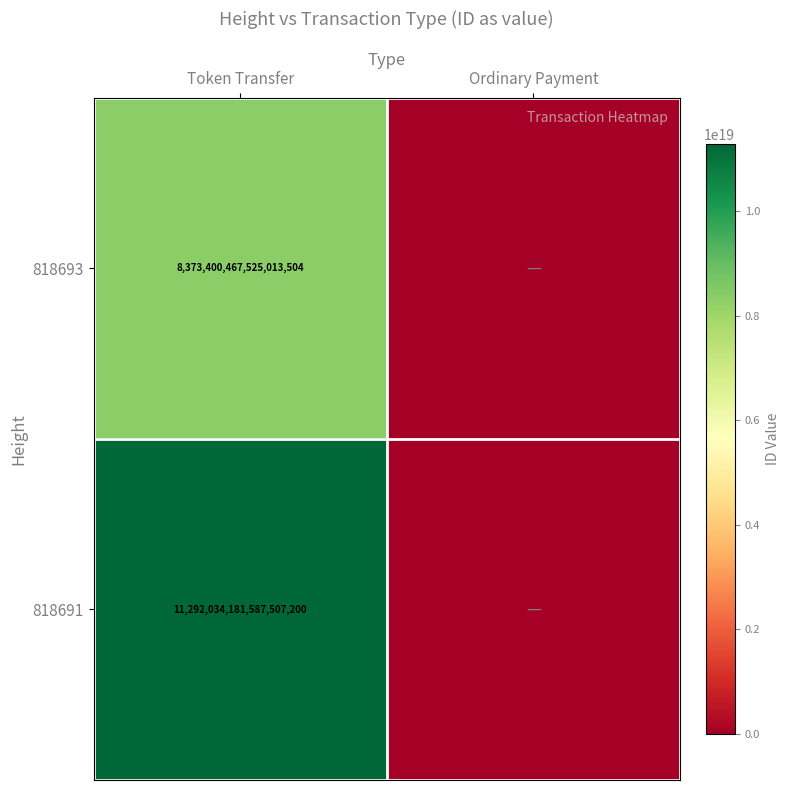

True or false: 818691 has a value of 18072698089509023744 at Token Transfer.

False